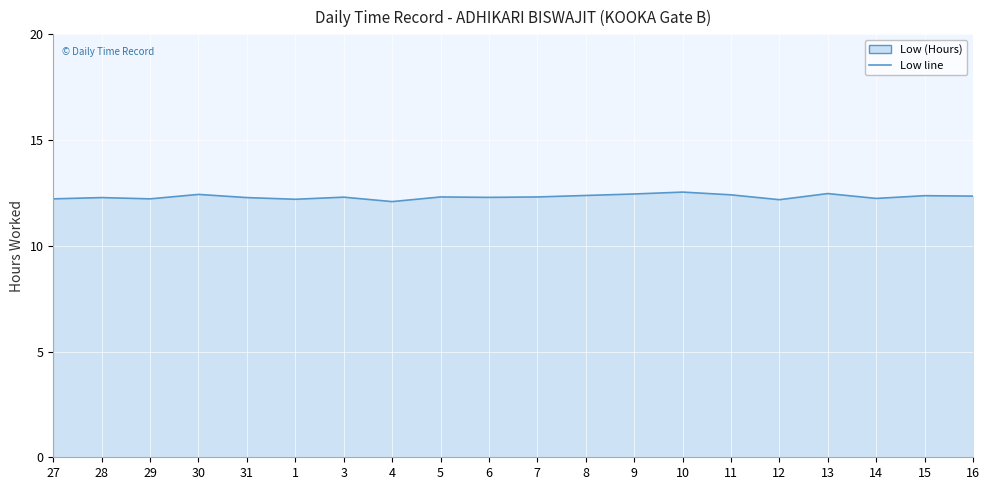

Approximately how many times larger is the value at 27 compared to 31?

1.0